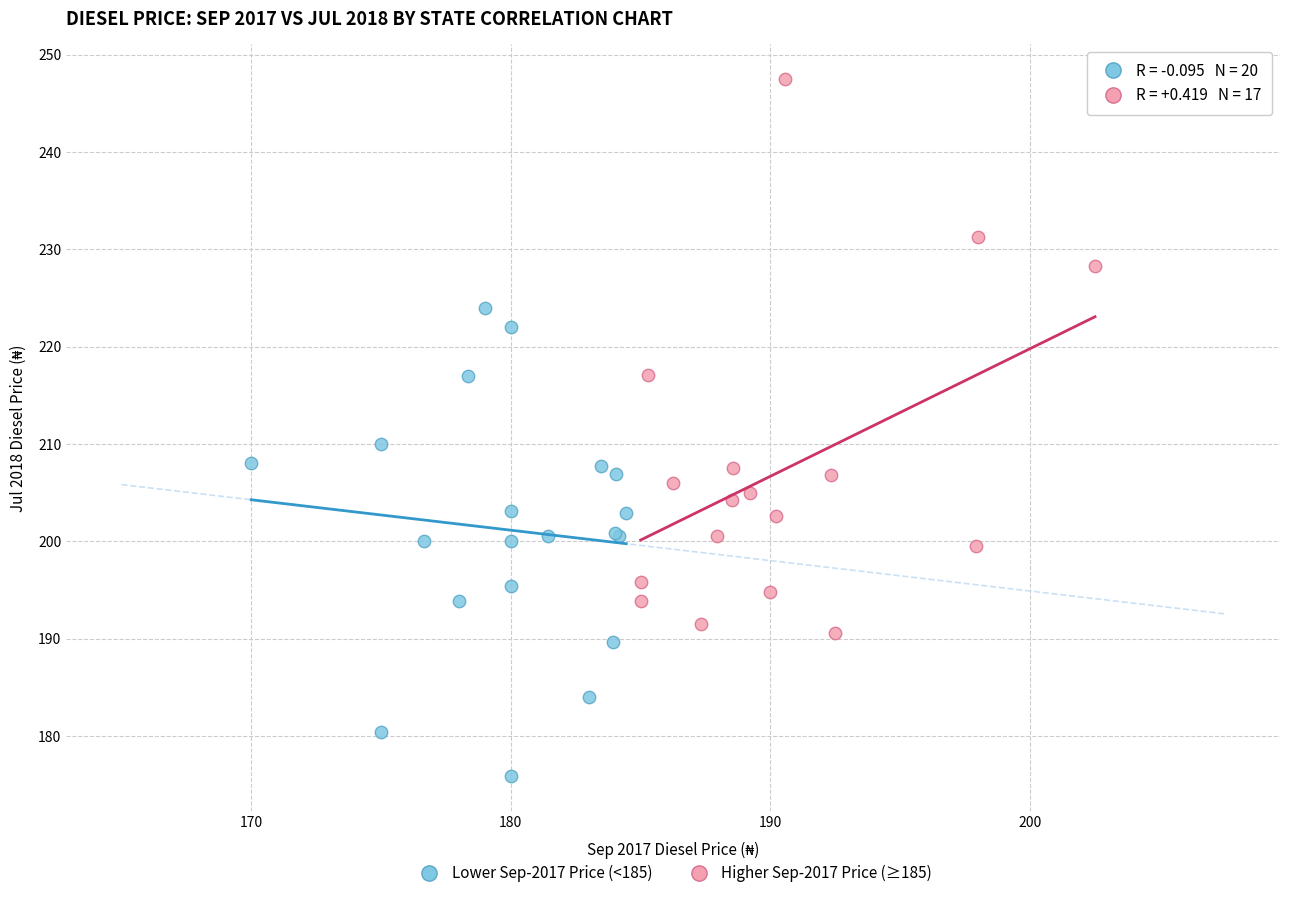

Which series has the largest Y range (max minus min)?

Higher Sep-2017 Price (≥185)